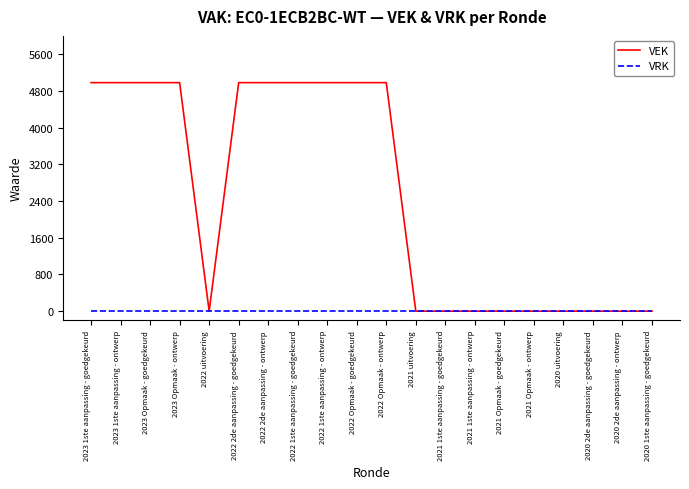

List the series in order of their overall mean, highest first.

VEK, VRK